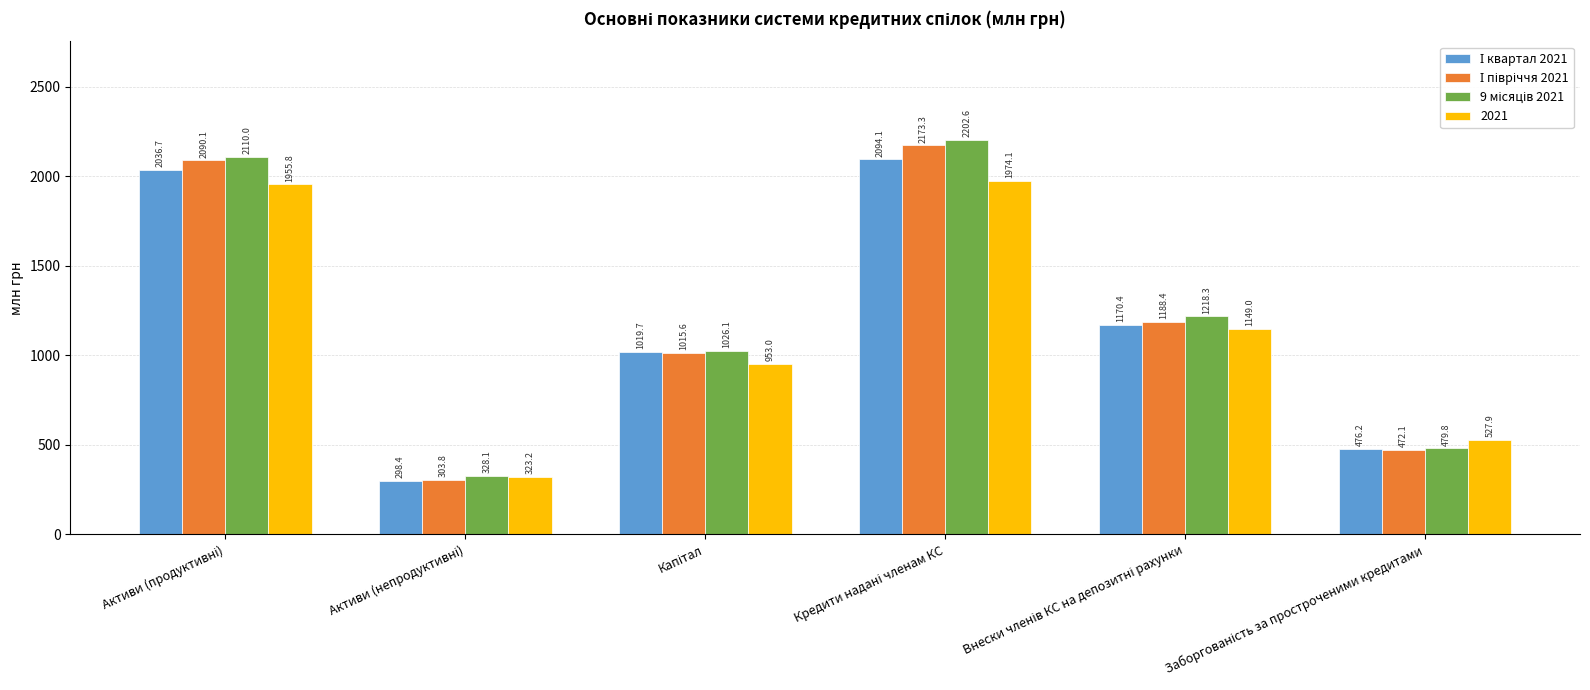

How many categories are shown in the chart?

6